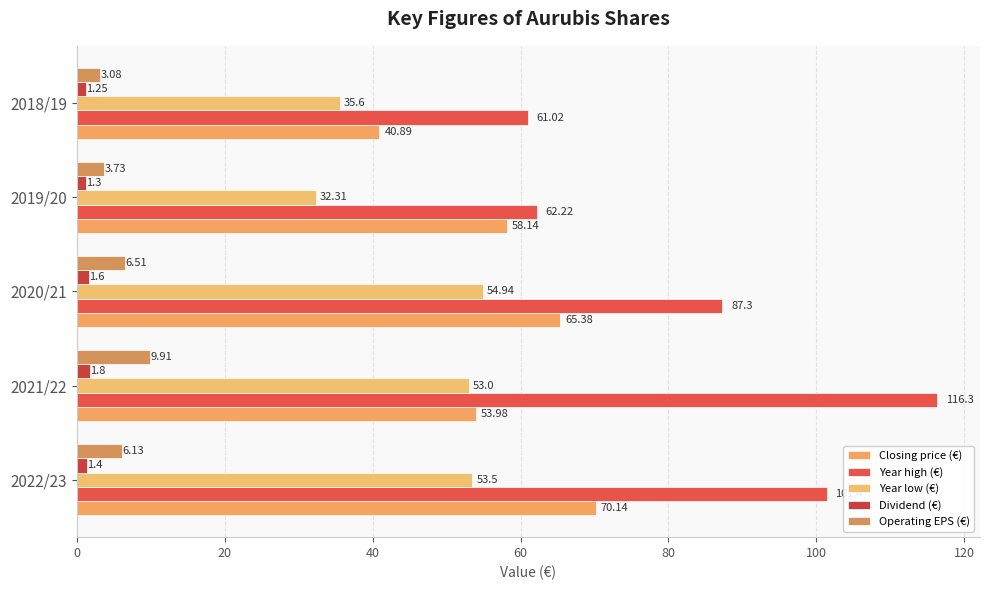

At which category is the sum across all series the highest?

2021/22